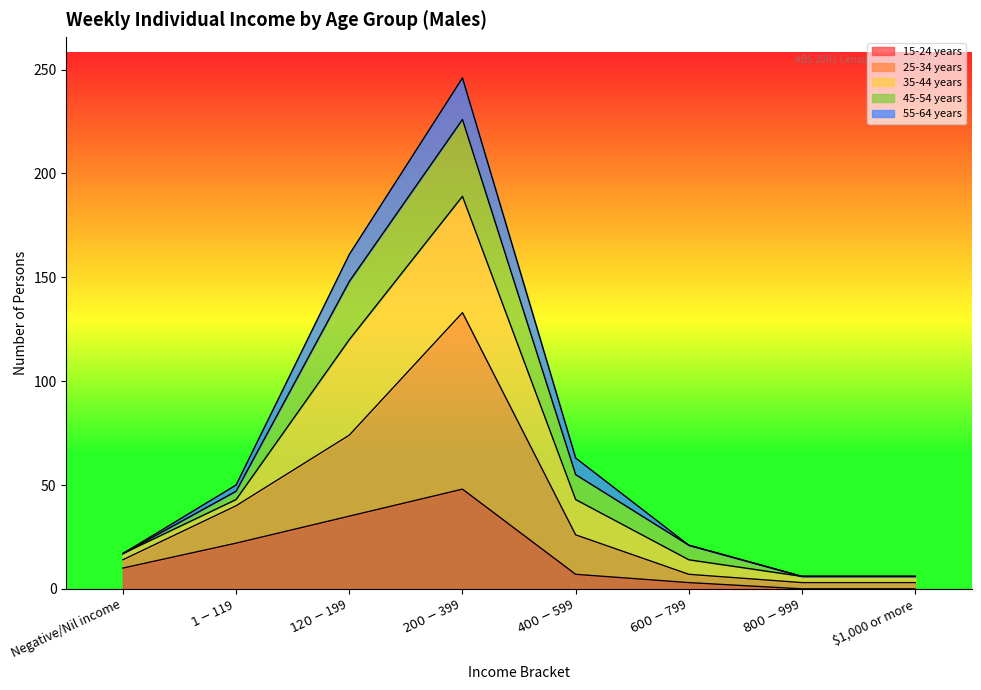

What is the maximum value shown in the chart?

246